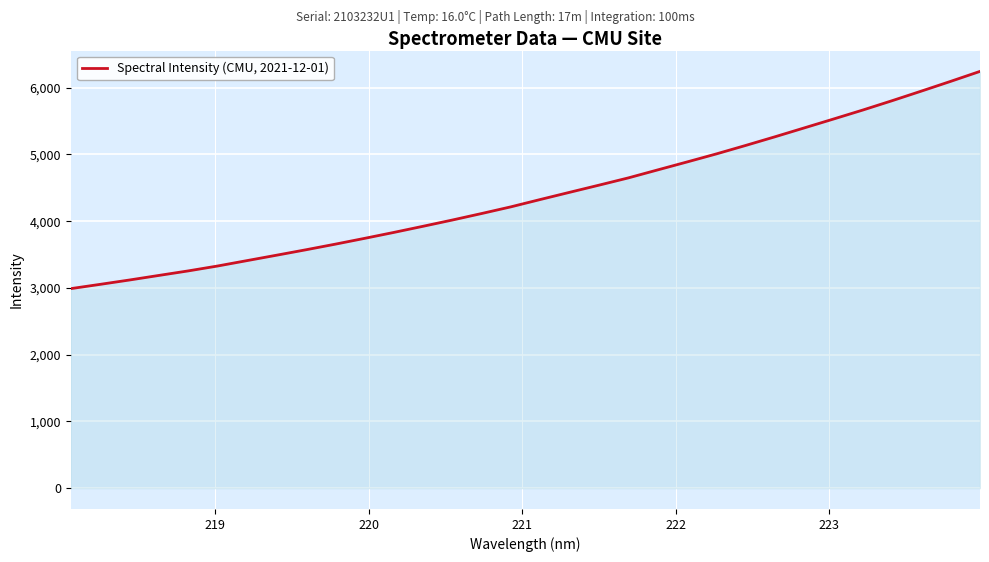

What is the smallest value displayed?

2989.4